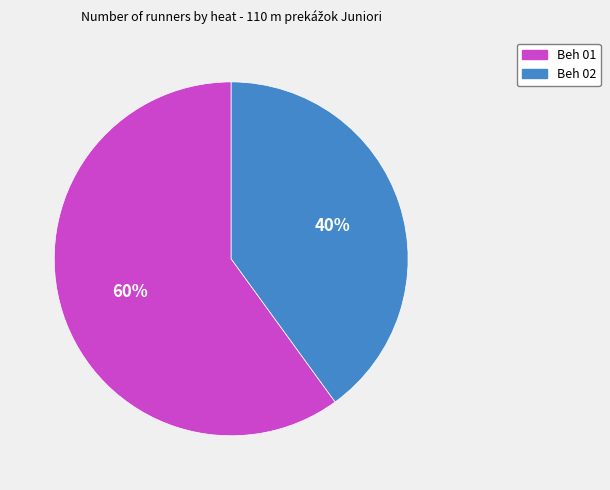

To the nearest percent, what is the difference between the largest and smallest slice percentages?

20%